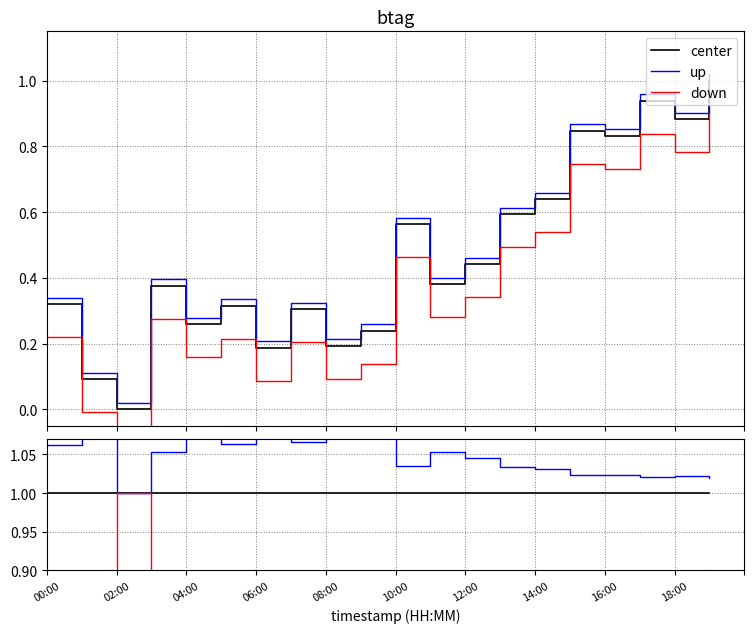

Which series has the largest total across all categories?

up